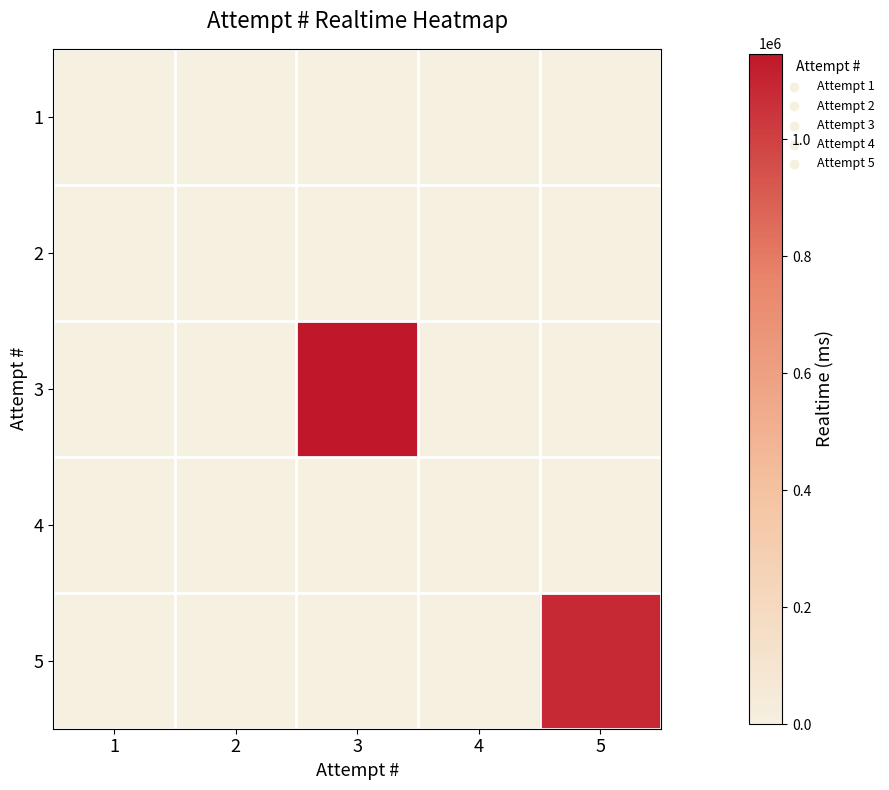

Rank the series by their maximum value, from highest to lowest.

3, 5, 1, 2, 4